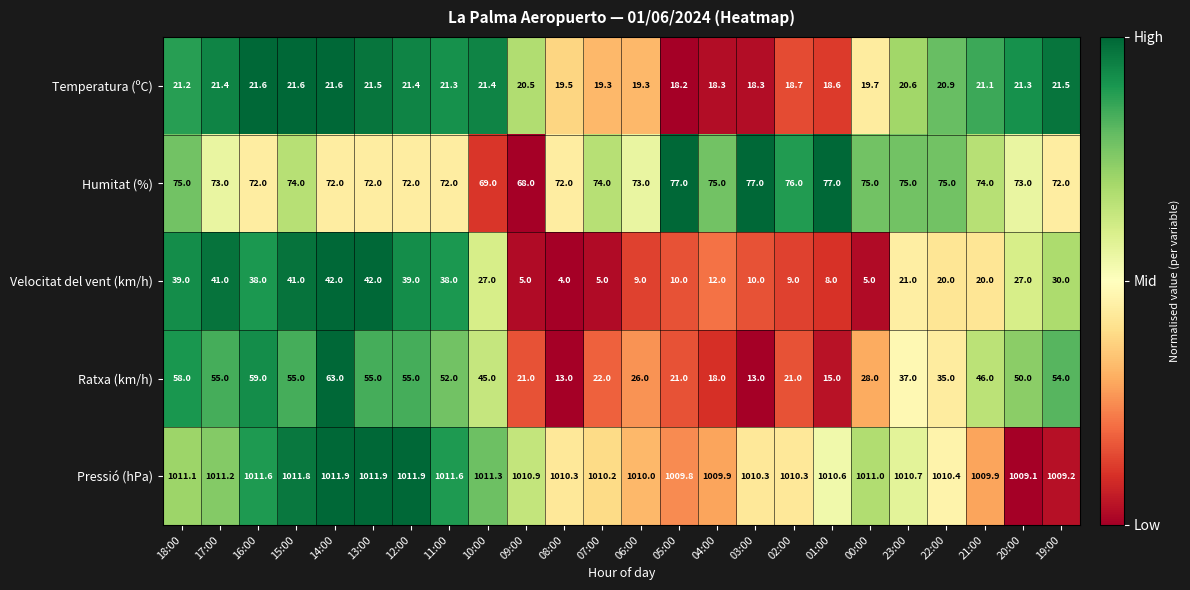

At which label is Velocitat del vent (km/h) closest to 23?

23:00